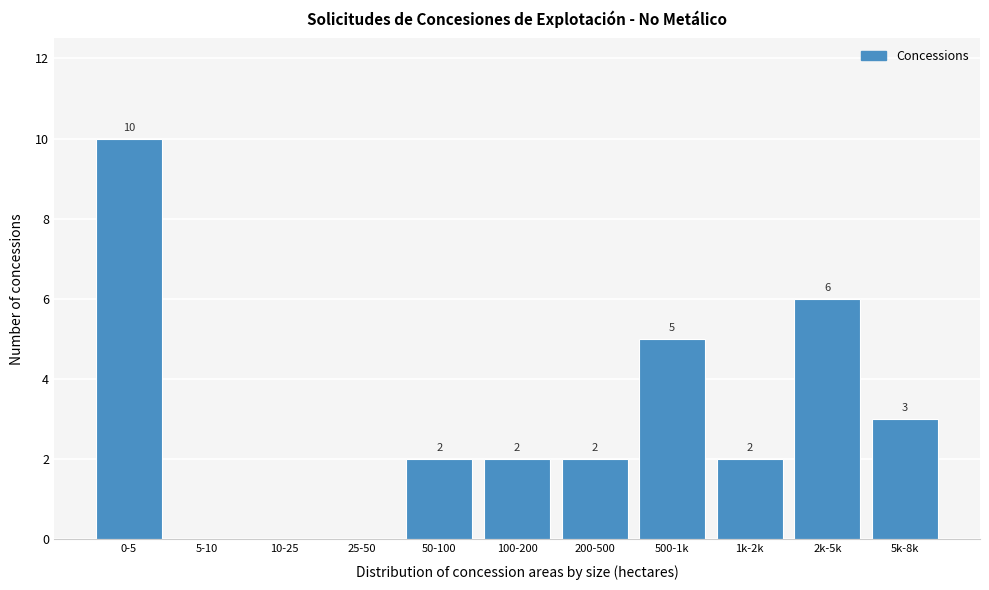

Reading left to right, what are all the values shown in this chart?

0-5=10	5-10=0	10-25=0	25-50=0	50-100=2	100-200=2	200-500=2	500-1k=5	1k-2k=2	2k-5k=6	5k-8k=3